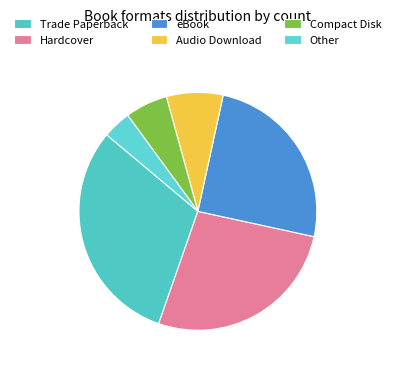

Does Other account for over 50% of the chart?

No